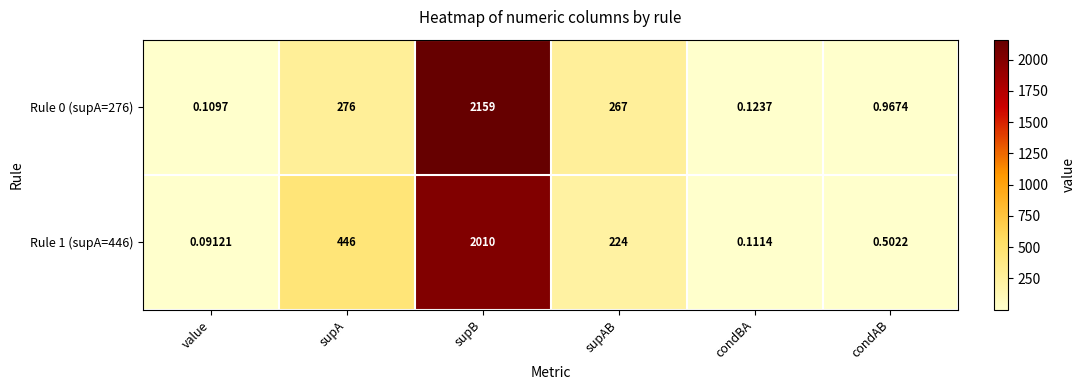

Count the number of categories in the chart.

6